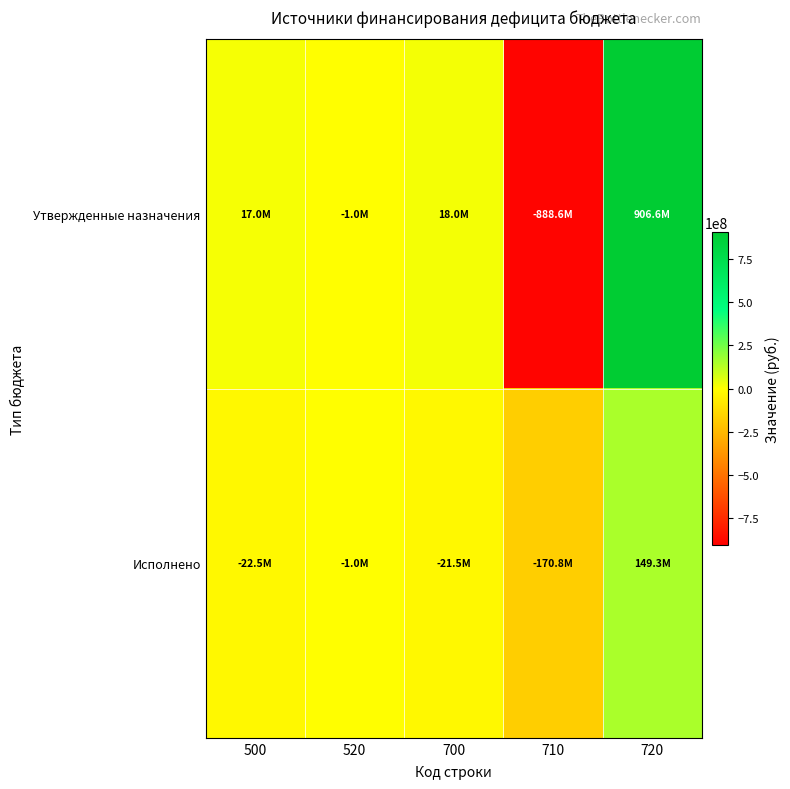

At 720, list the series in order from largest to smallest.

Утвержденные назначения, Исполнено